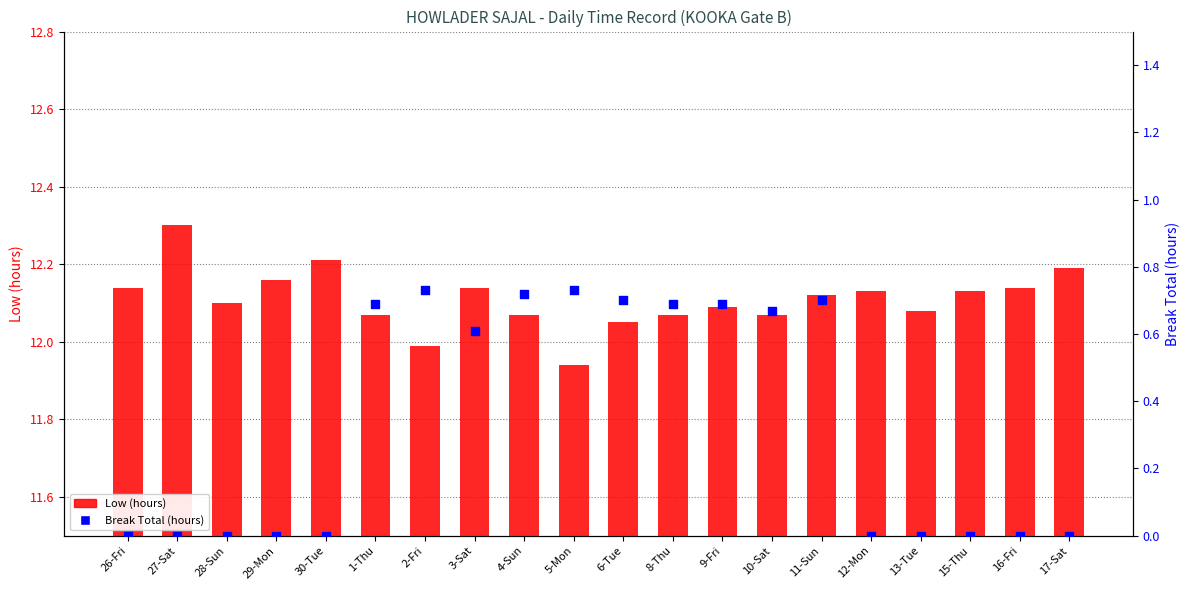

At how many categories does at least one series exceed 10?

20